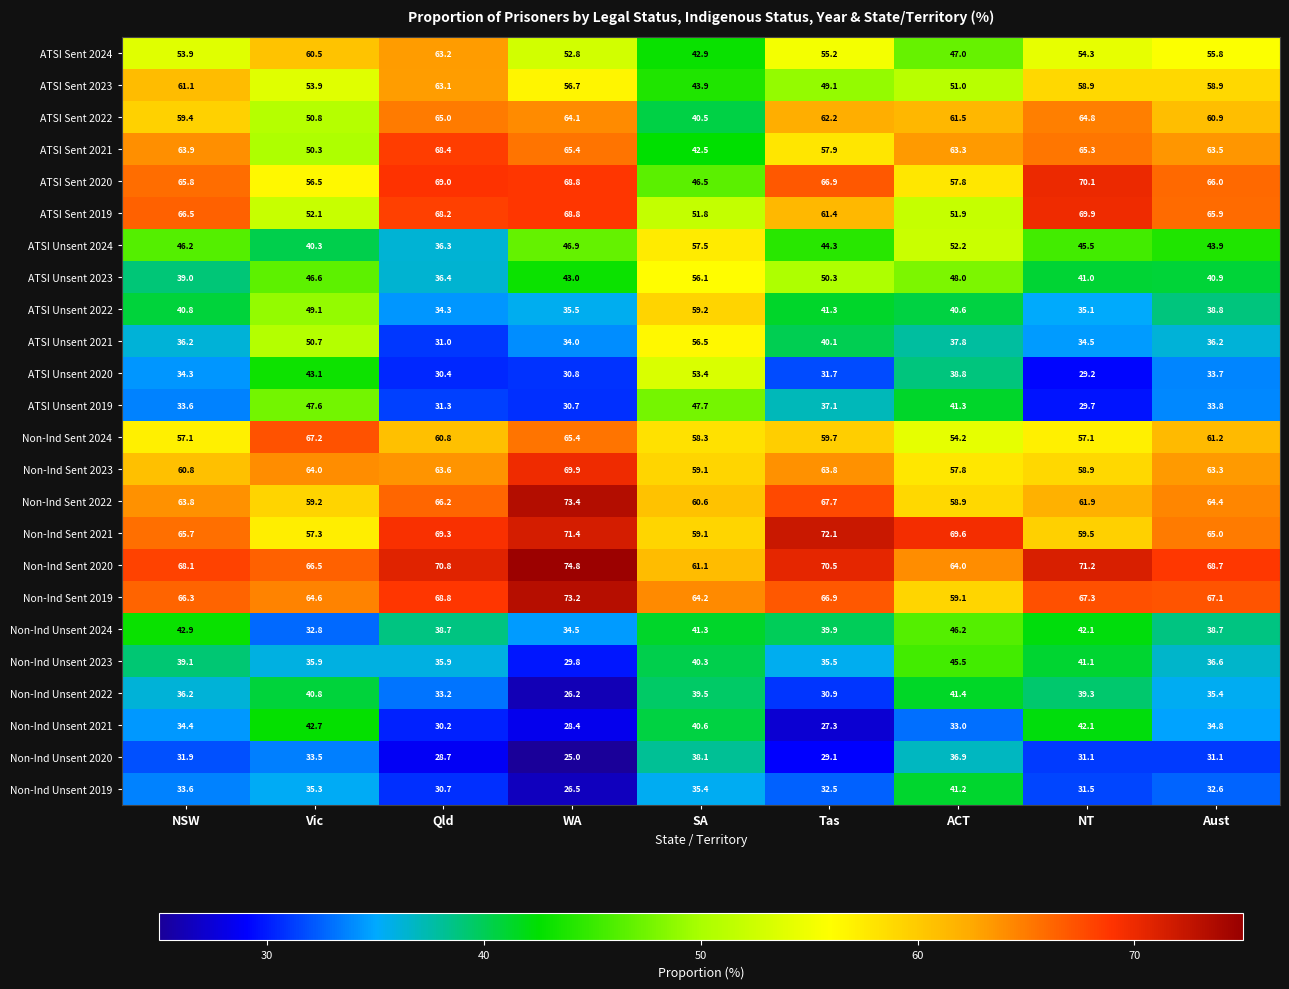

What is the sum of the Non-Ind Sent 2023 values at SA and NSW?

119.9